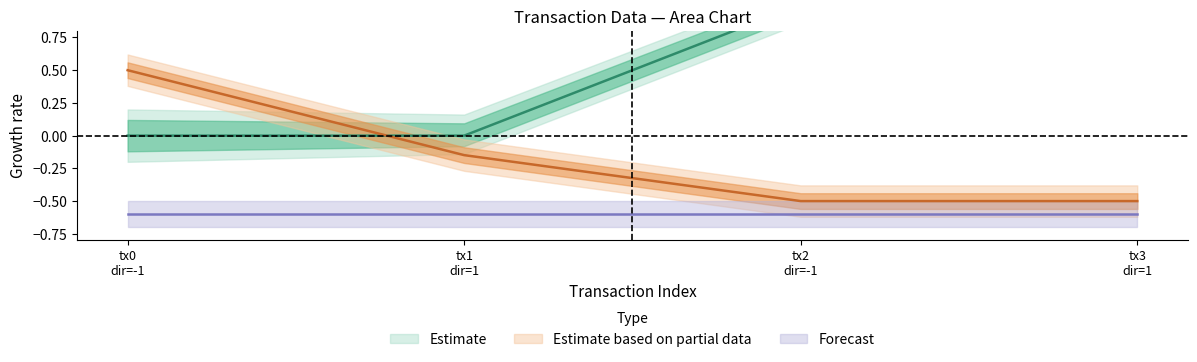

True or false: io_index has more than 0 interior local peaks.

False